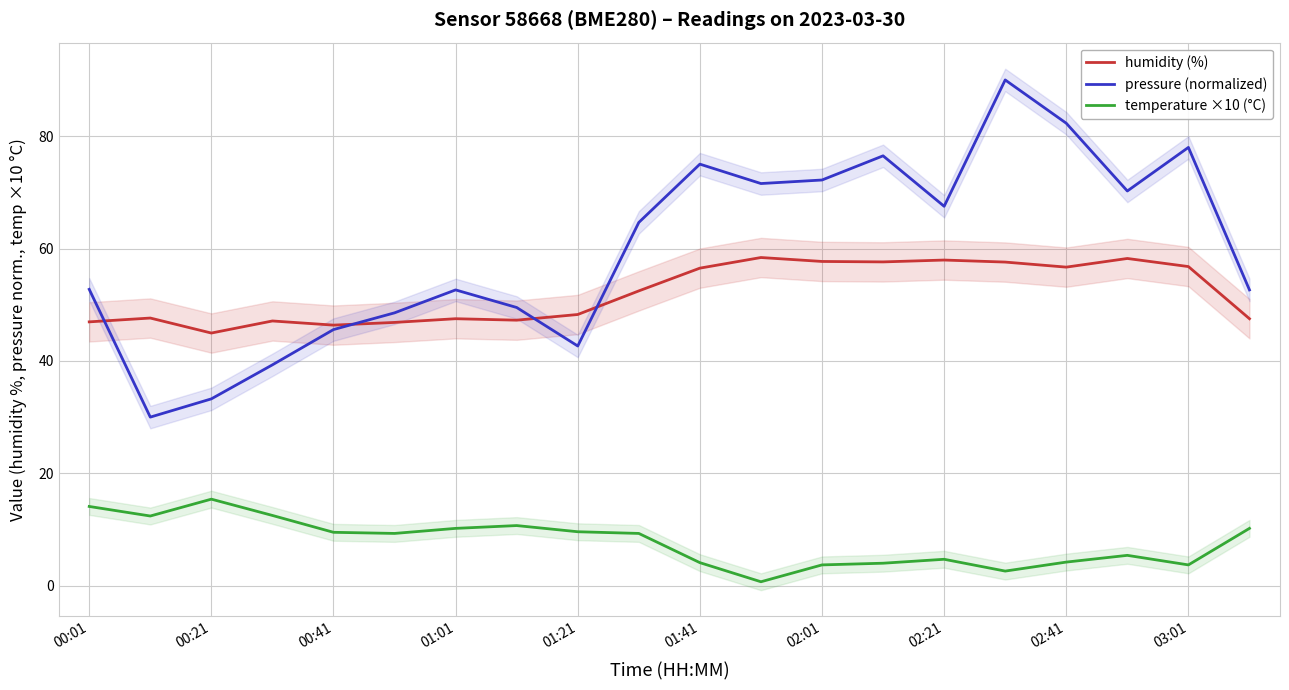

True or false: humidity (%) has a value of 38.7 at 02:21.

False